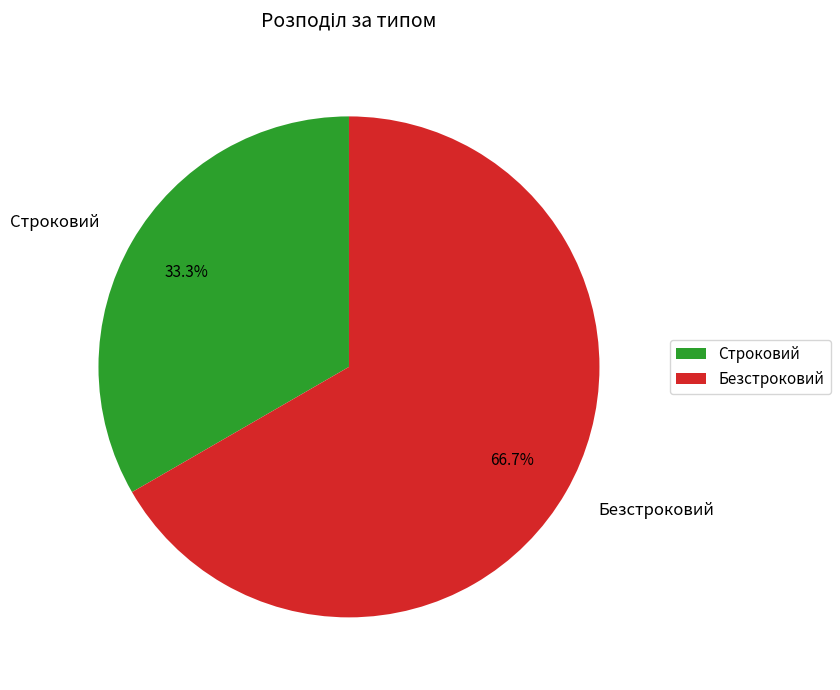

The Безстроковий slice represents 67% of the pie. True or false?

True